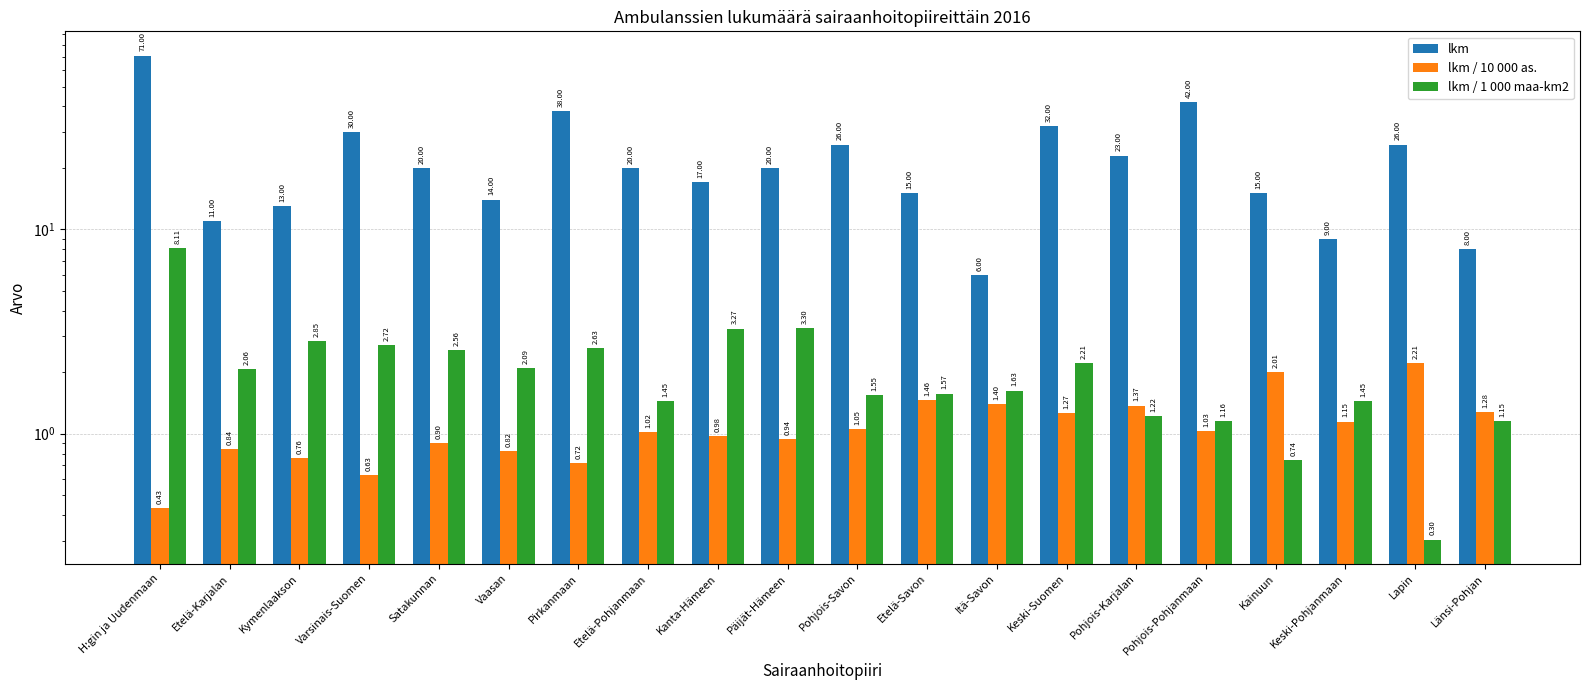

At which label does lkm reach its minimum?

Itä-Savon